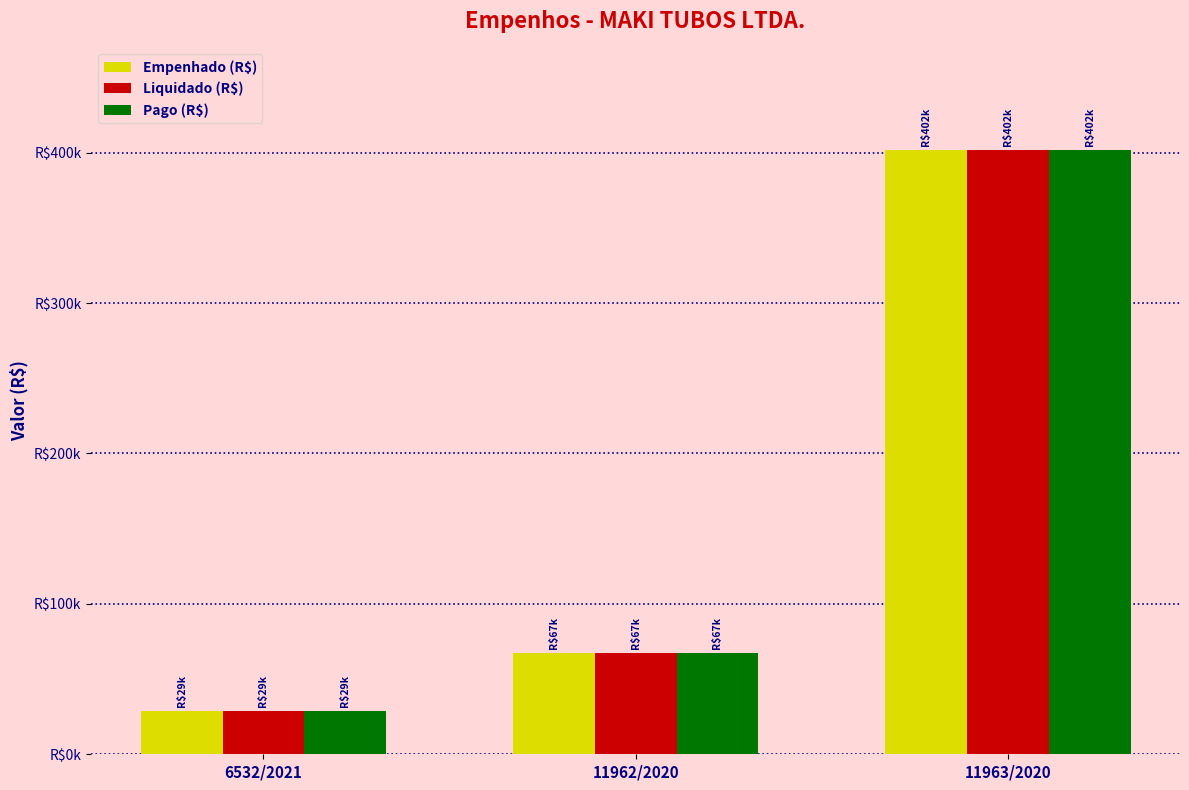

Count the number of categories in the chart.

3